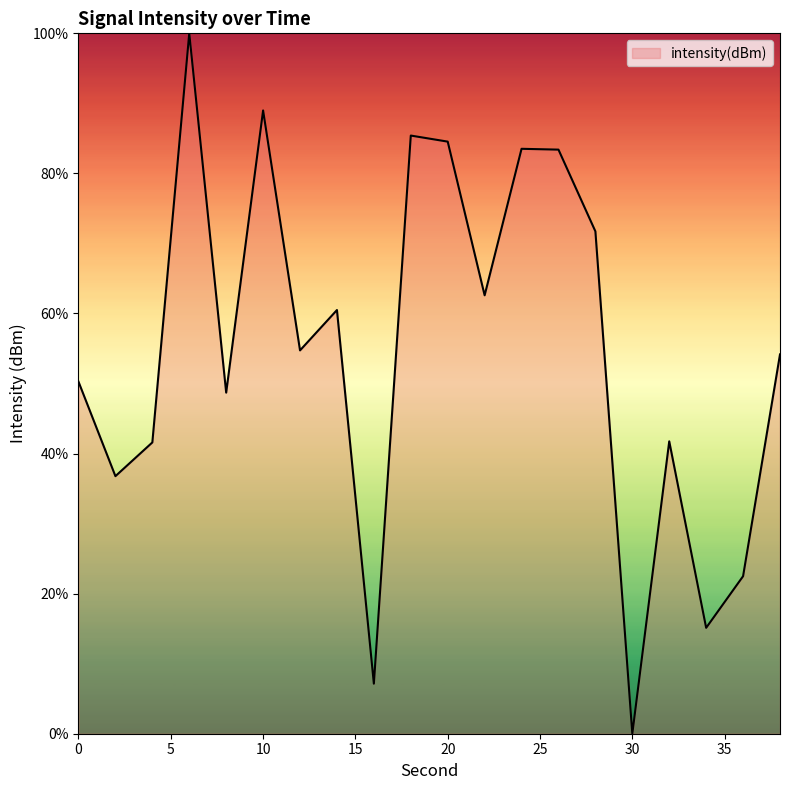

What is the difference between the maximum and minimum values?

100.0